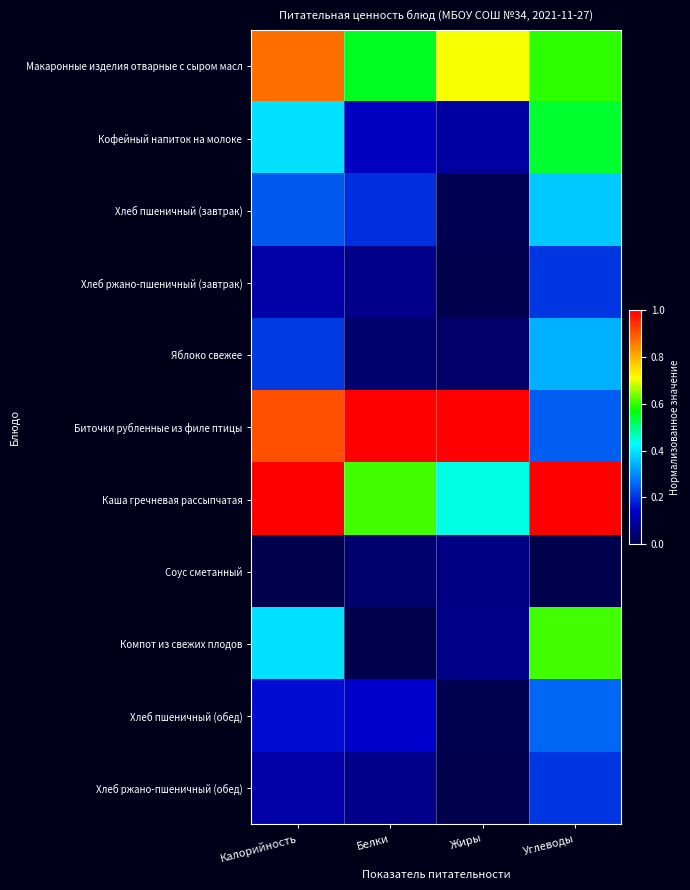

Reading left to right, transcribe all the data shown in this chart.

Макаронные изделия отварные с сыром масл: Калорийность=0.9	Белки=0.6	Жиры=0.7	Углеводы=0.6
Кофейный напиток на молоке: Калорийность=0.4	Белки=0.1	Жиры=0.1	Углеводы=0.5
Хлеб пшеничный (завтрак): Калорийность=0.2	Белки=0.2	Жиры=0.0	Углеводы=0.4
Хлеб ржано-пшеничный (завтрак): Калорийность=0.1	Белки=0.1	Жиры=0.0	Углеводы=0.2
Яблоко свежее: Калорийность=0.2	Белки=0.0	Жиры=0.0	Углеводы=0.3
Биточки рубленные из филе птицы: Калорийность=0.9	Белки=1.0	Жиры=1.0	Углеводы=0.2
Каша гречневая рассыпчатая: Калорийность=1.0	Белки=0.6	Жиры=0.4	Углеводы=1.0
Соус сметанный: Калорийность=0.0	Белки=0.0	Жиры=0.1	Углеводы=0.0
Компот из свежих плодов: Калорийность=0.4	Белки=0.0	Жиры=0.1	Углеводы=0.6
Хлеб пшеничный (обед): Калорийность=0.2	Белки=0.1	Жиры=0.0	Углеводы=0.3
Хлеб ржано-пшеничный (обед): Калорийность=0.1	Белки=0.1	Жиры=0.0	Углеводы=0.2